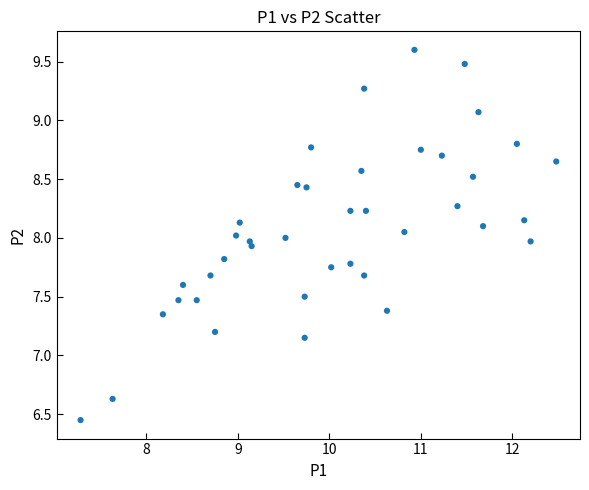

What is the range of X values (max minus min)?

5.2